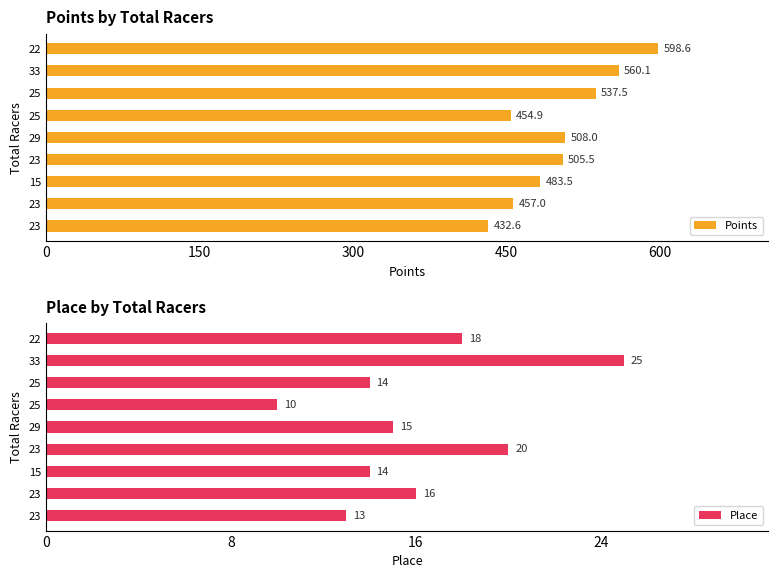

Which category has the highest value in the Points series?

22